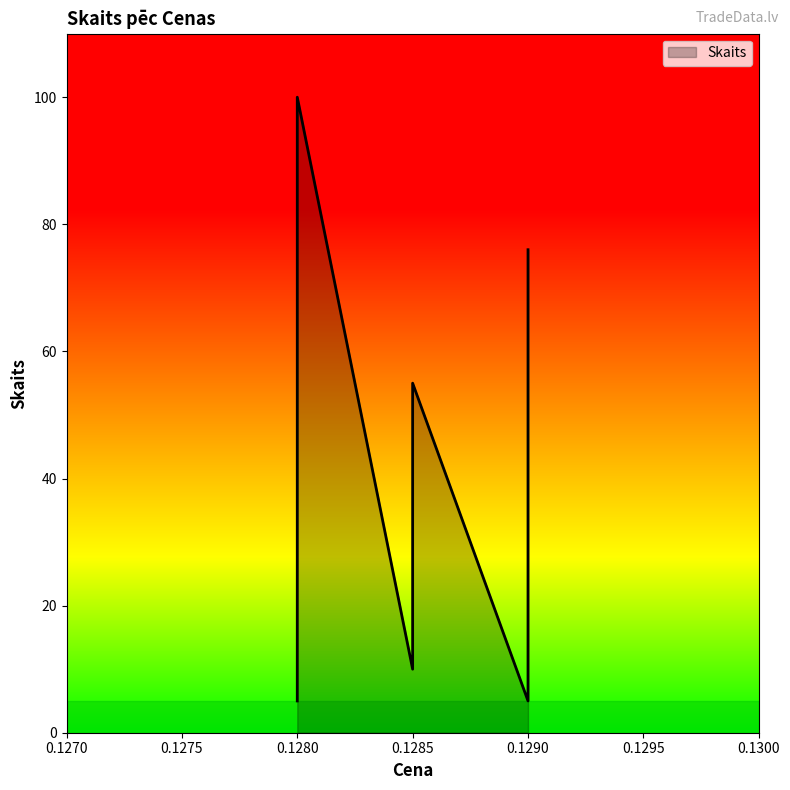

What is the average value?

44